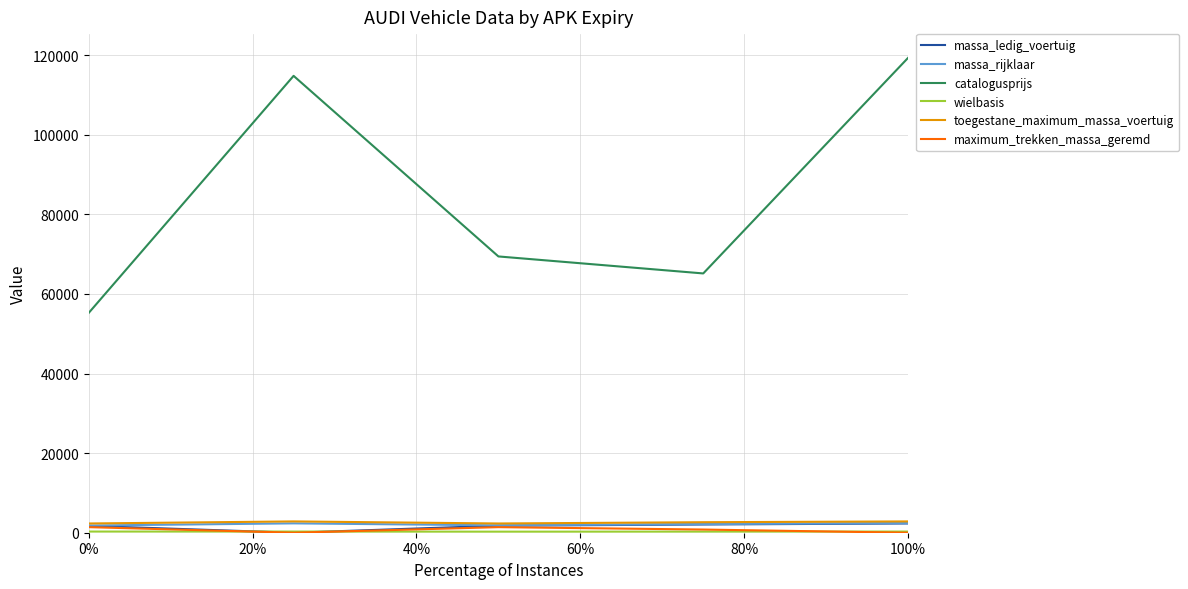

How many distinct data groups are displayed?

6